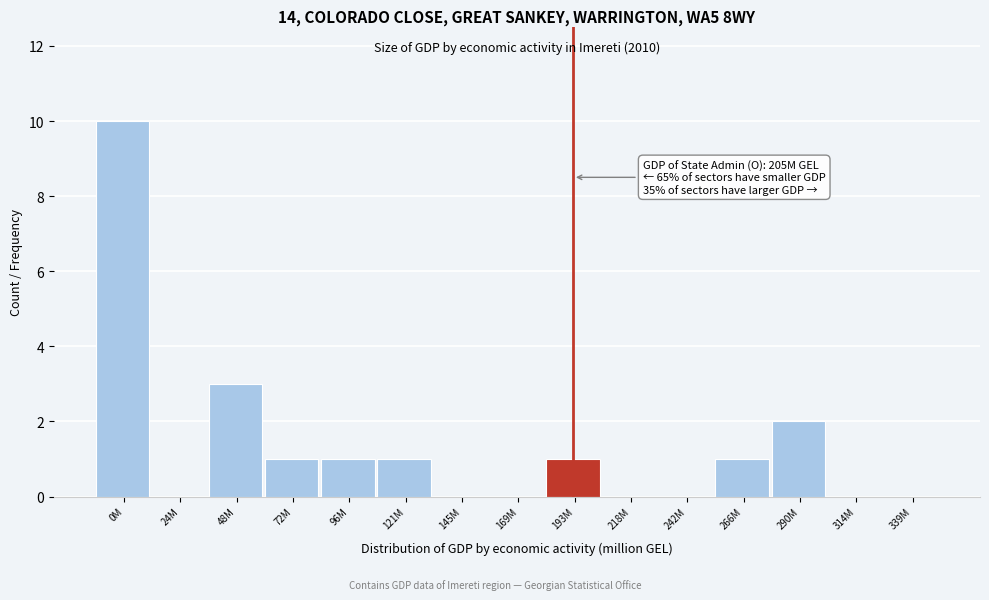

Reading left to right, extract all data points from this chart.

0M=10	24M=0	48M=3	72M=1	96M=1	121M=1	145M=0	169M=0	193M=1	218M=0	242M=0	266M=1	290M=2	314M=0	339M=0